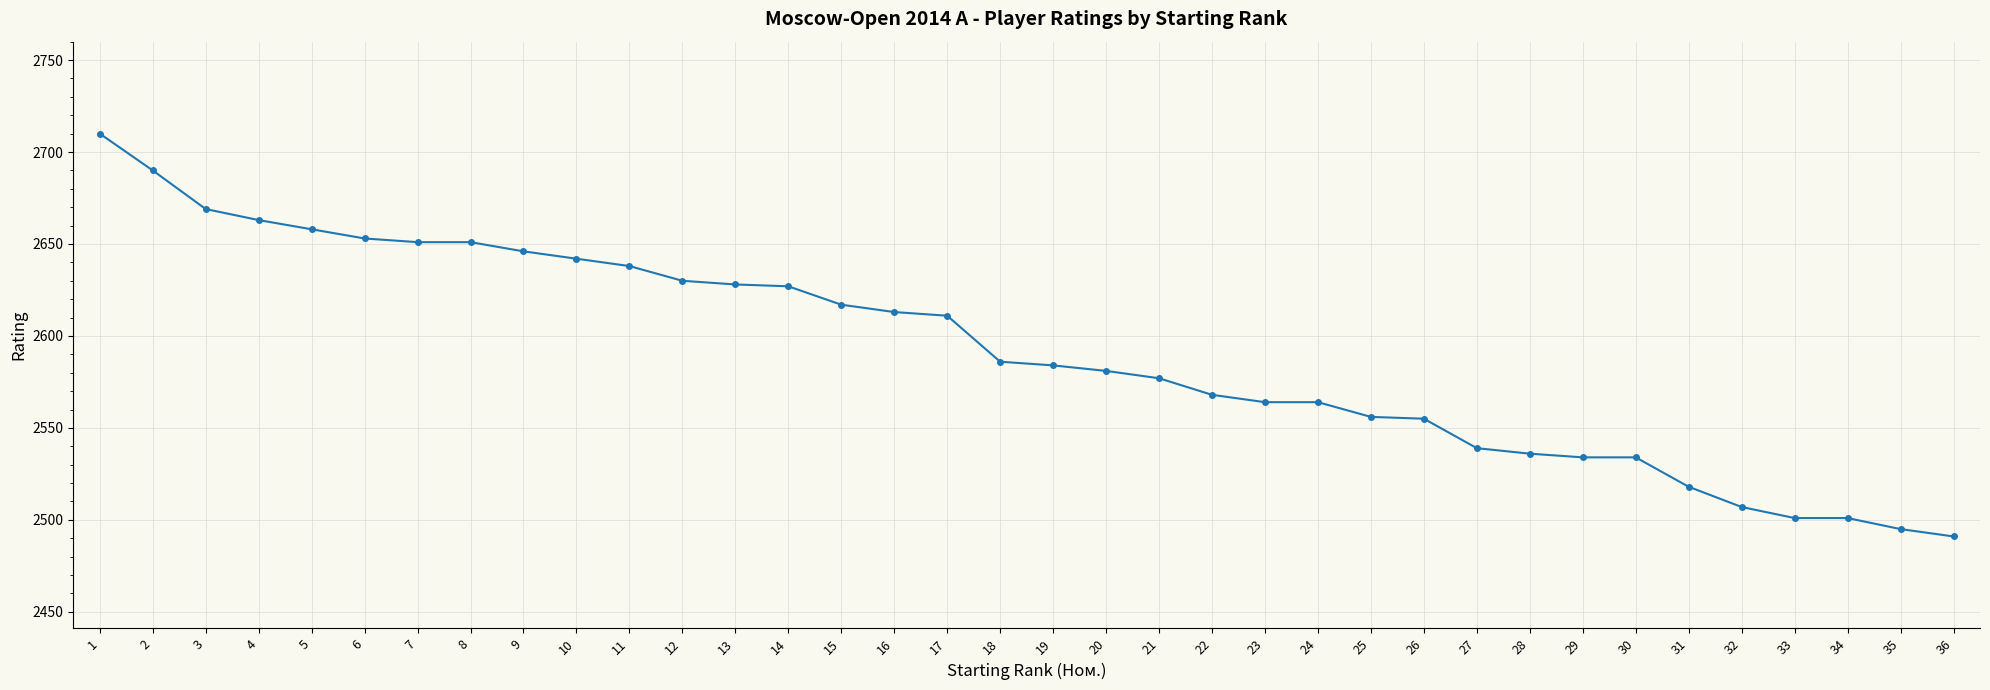

What is the greatest value displayed?

2710